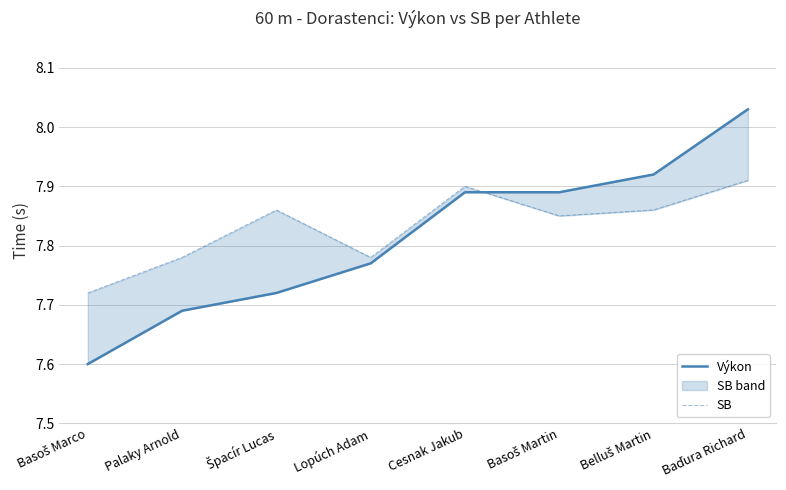

What is the difference between the Výkon values at Palaky Arnold and Basoš Marco?

0.1